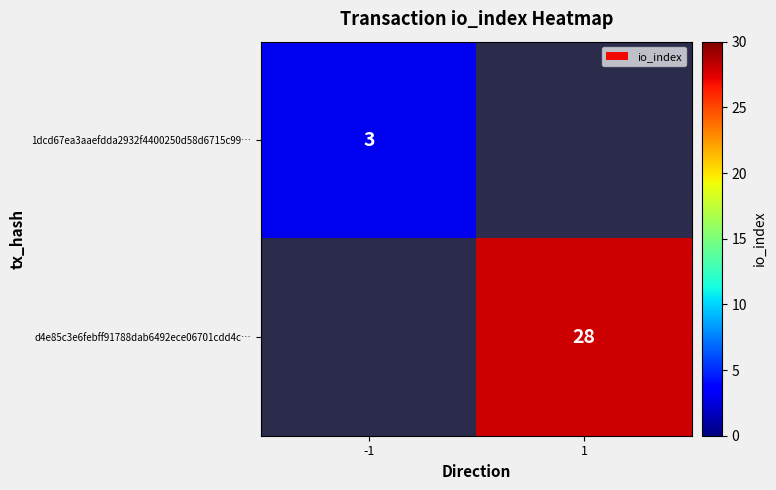

Is it true that d4e85c3e6febff91788dab6492ece06701cdd4c… equals 28 at 1?

True